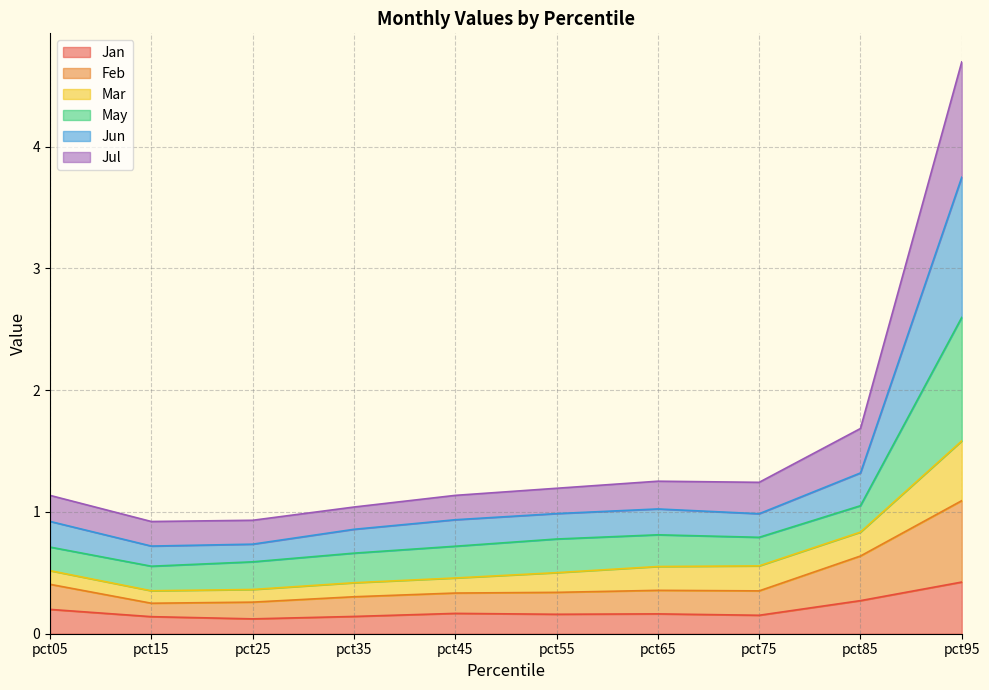

At which category is the sum across all series the highest?

pct95